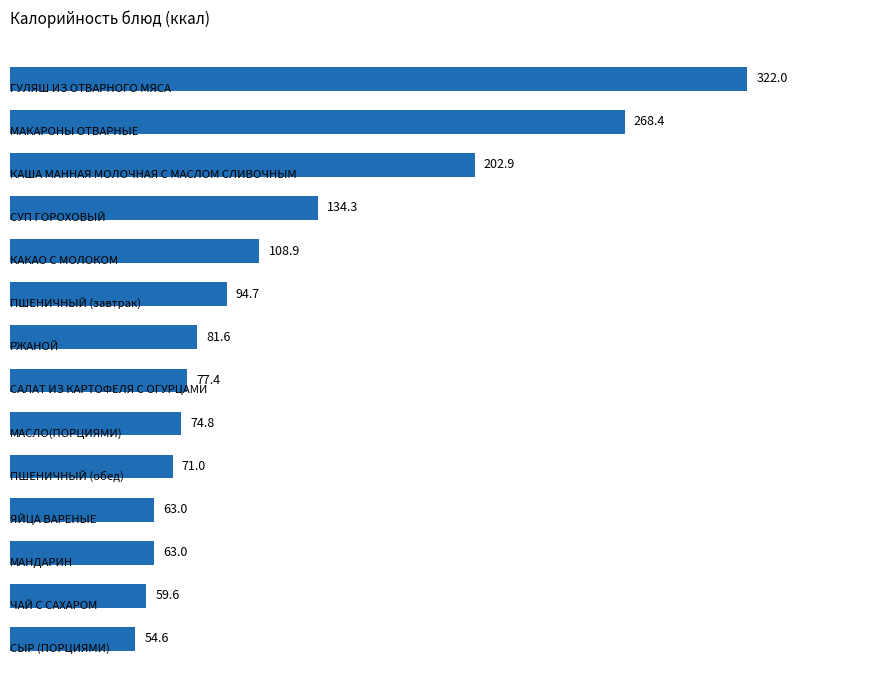

Reading top to bottom, list all the values displayed in this chart.

322.0	268.4	202.9	134.3	108.9	94.7	81.6	77.4	74.8	71.0	63.0	63.0	59.6	54.6